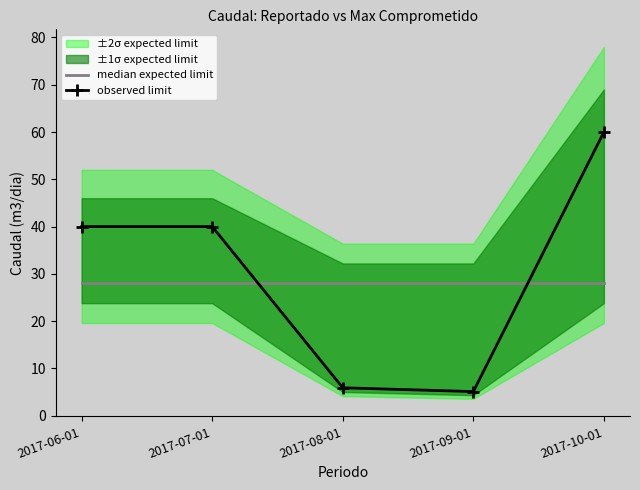

What is the sum of all observed limit values?

151.0